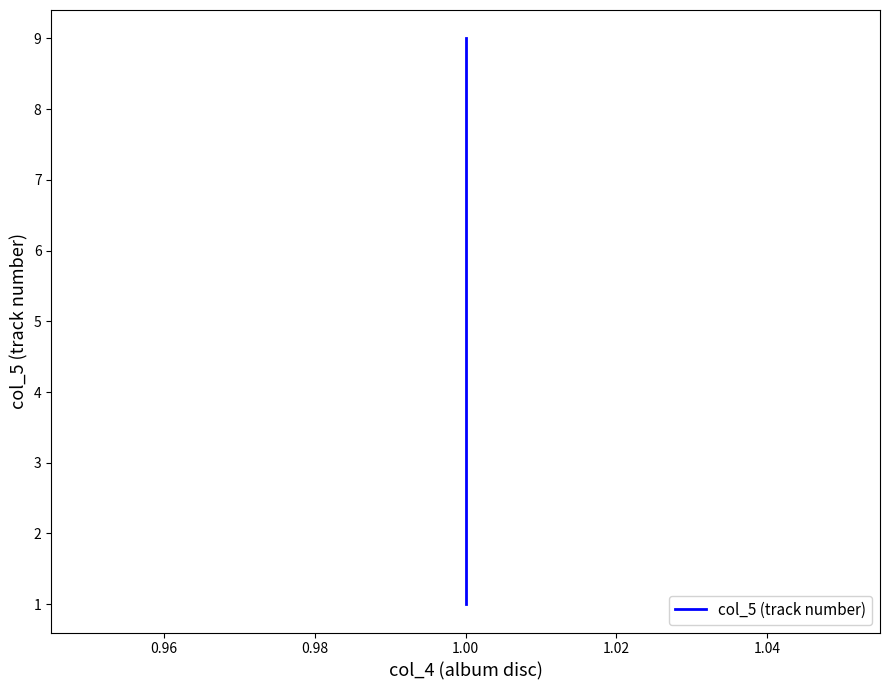

True or false: there are more than 2 points higher than both neighbors.

False